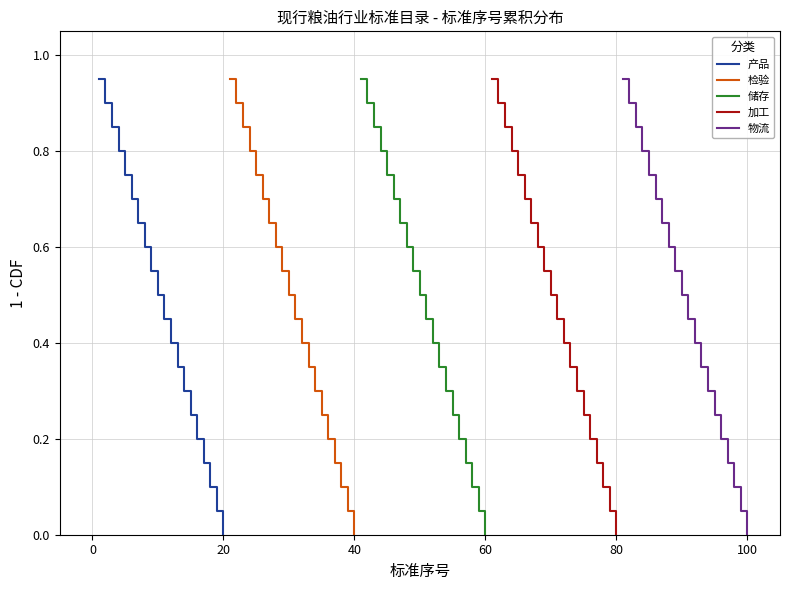

Which series has the largest total across all categories?

产品